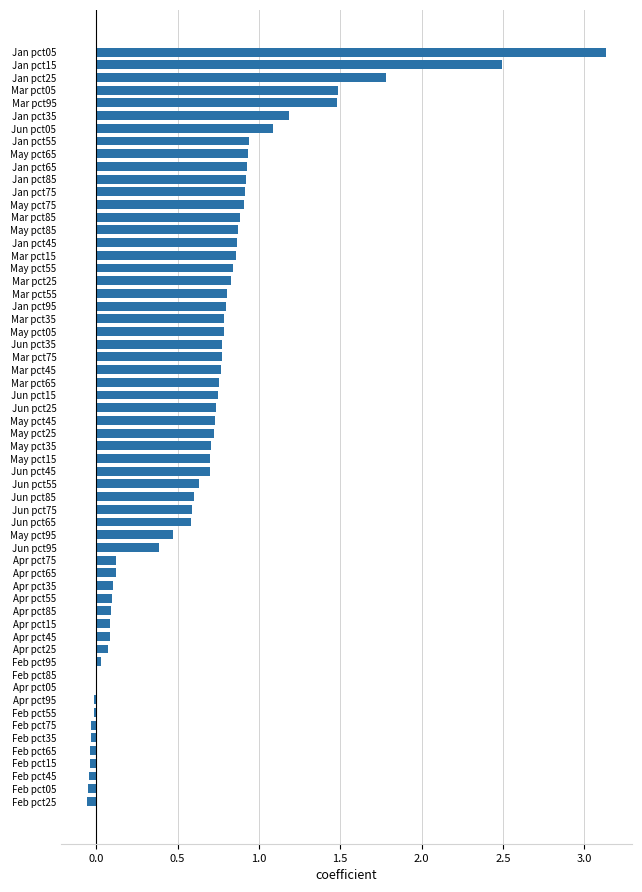

Which label corresponds to the largest value in the chart?

Jan pct05